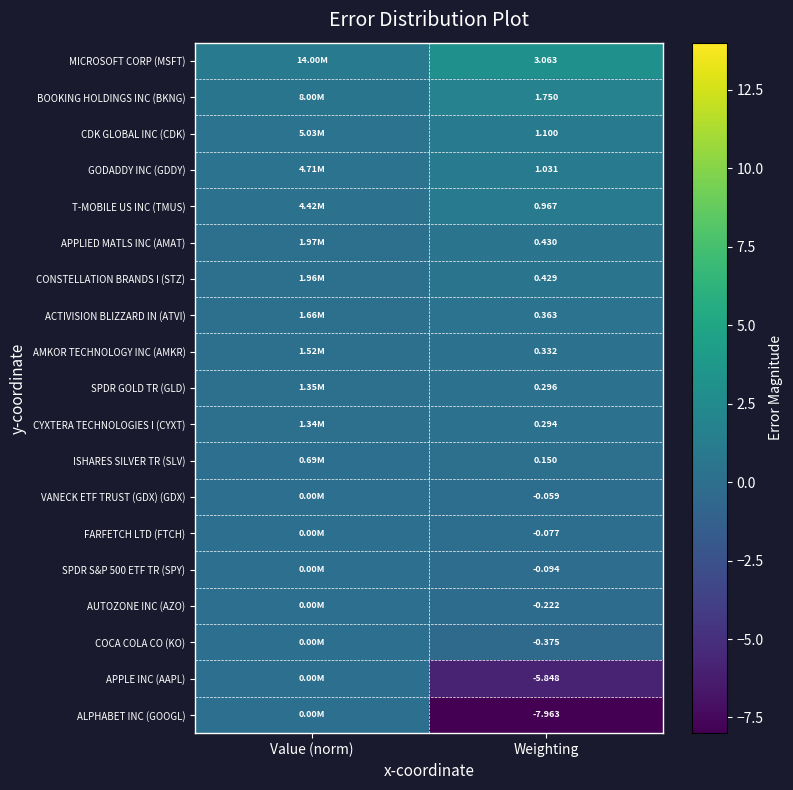

Is the value of APPLIED MATLS INC (AMAT) at Weighting greater than the value of CYXTERA TECHNOLOGIES I (CYXT) at Weighting?

Yes